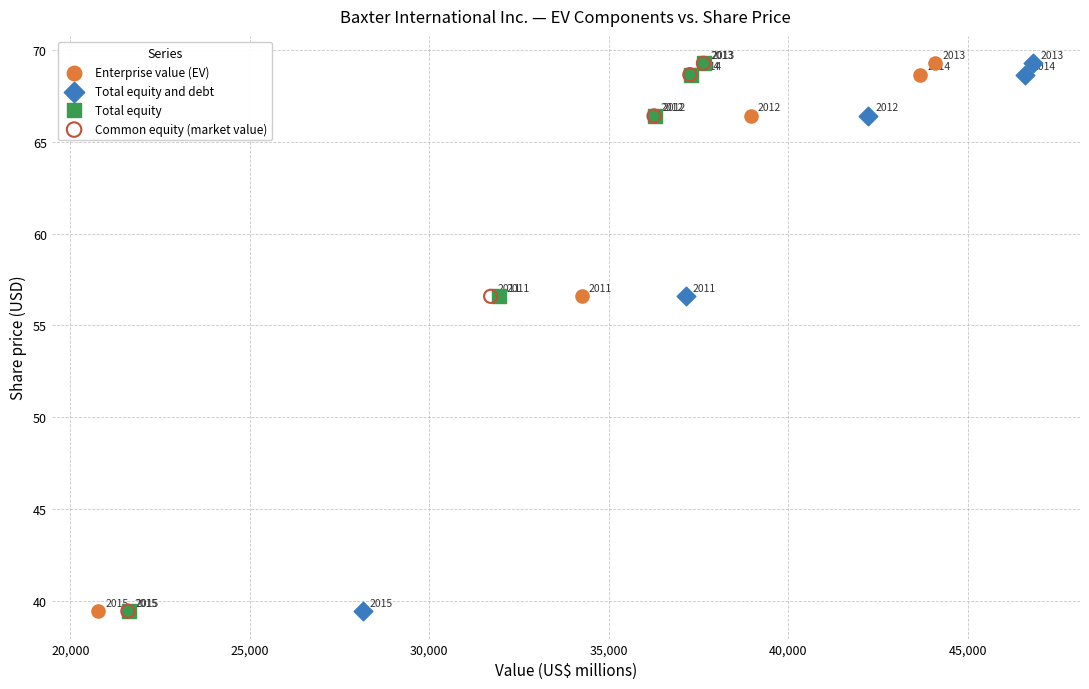

What are all the series names shown in the legend?

Enterprise value (EV), Total equity and debt, Total equity, Common equity (market value)